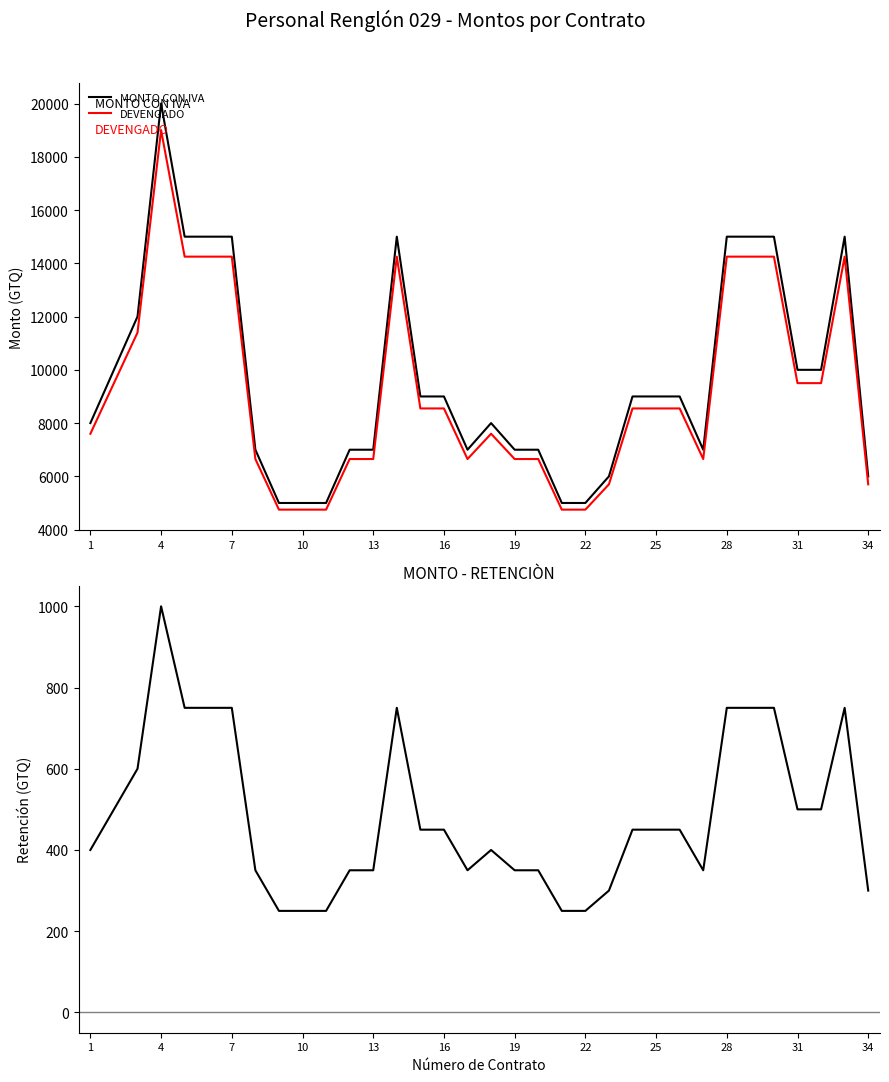

What is the highest value of the MONTO CON IVA series?

20000